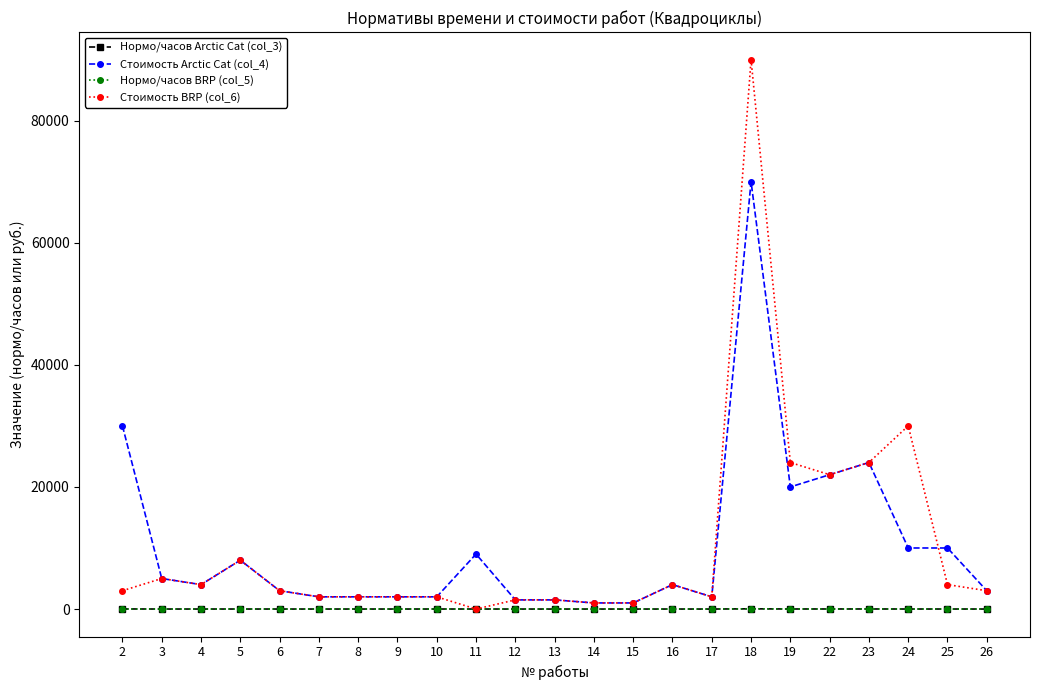

What is the greatest value displayed?

90000.0